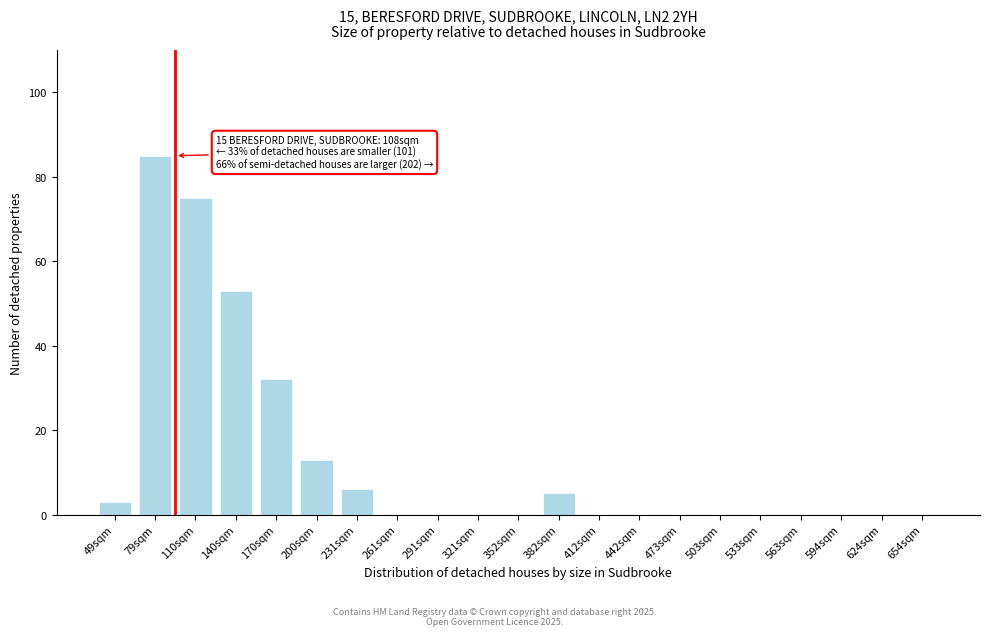

Reading left to right, list all the values displayed in this chart.

49sqm=3	79sqm=85	110sqm=75	140sqm=53	170sqm=32	200sqm=13	231sqm=6	261sqm=0	291sqm=0	321sqm=0	352sqm=0	382sqm=5	412sqm=0	442sqm=0	473sqm=0	503sqm=0	533sqm=0	563sqm=0	594sqm=0	624sqm=0	654sqm=0